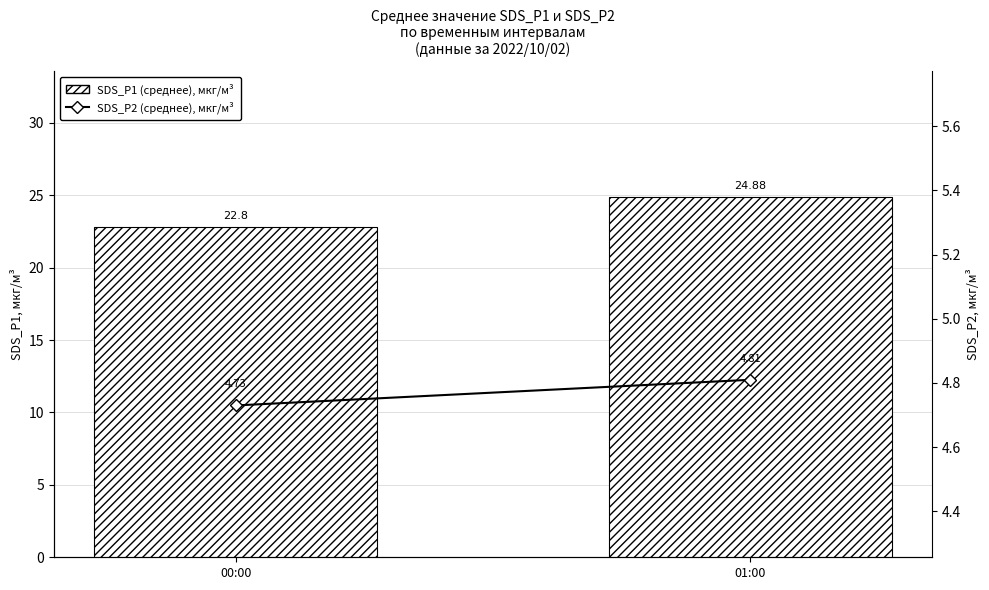

At how many categories does at least one series exceed 14?

2